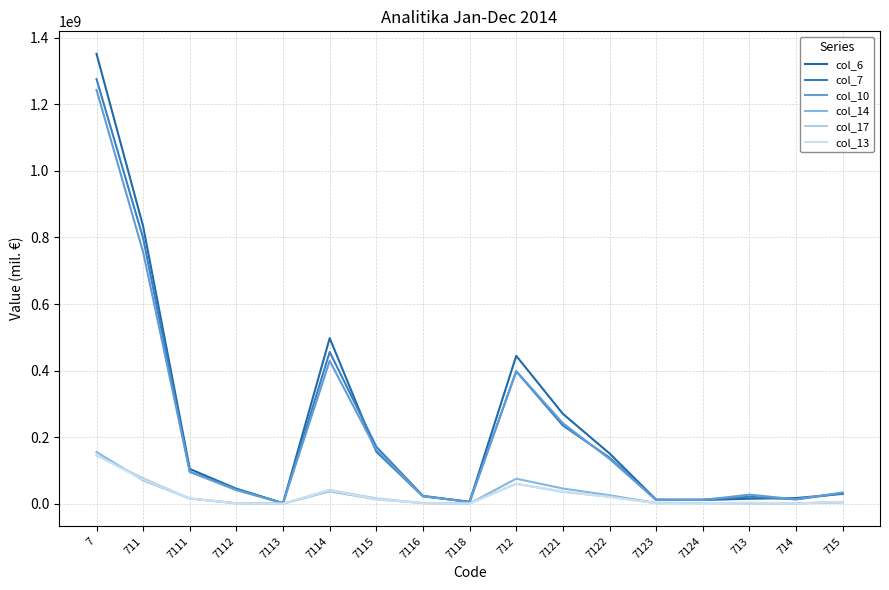

Where does the col_7 series first go above 44395641?

7